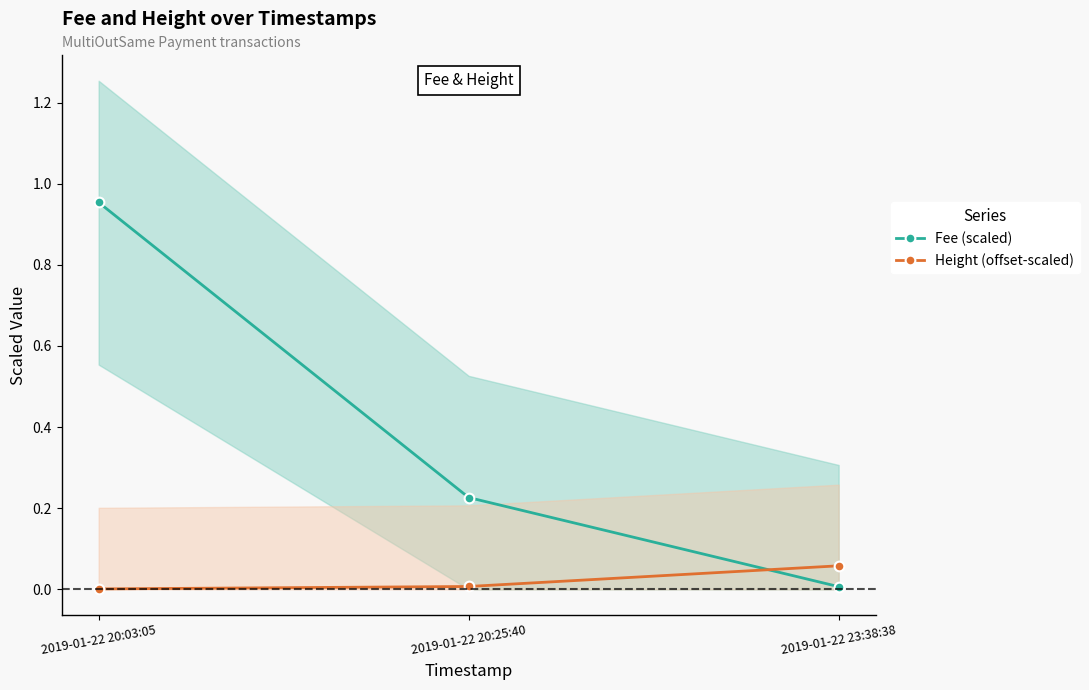

Reading right to left, transcribe all the data shown in this chart.

Fee (scaled): 0.0	0.2	1.0
Height (offset-scaled): 0.1	0.0	0.0